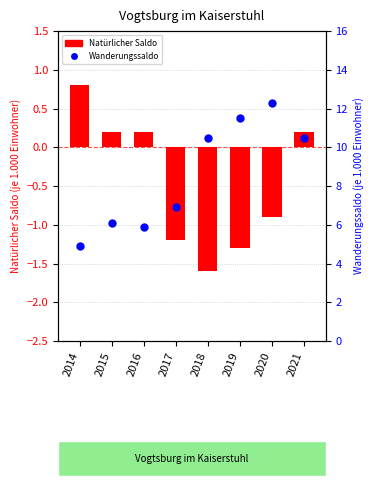

Which series has the largest total across all categories?

Wanderungssaldo